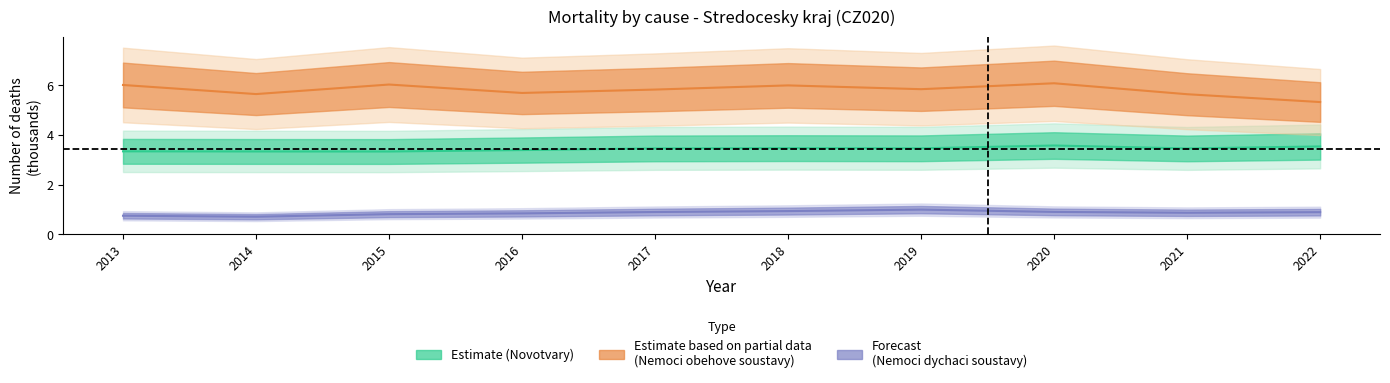

List the labels in order of Nemoci obehove soustavy value, largest first.

2020, 2015, 2013, 2018, 2019, 2017, 2016, 2014, 2021, 2022